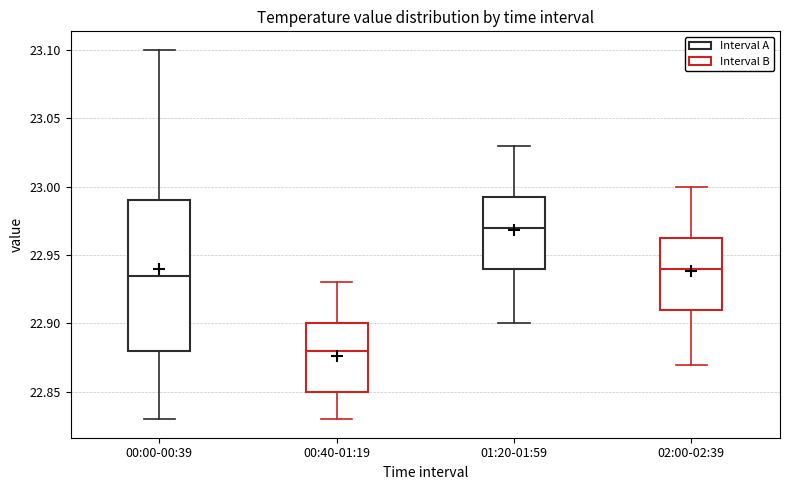

Where is the lower edge of the box for 00:00-00:39 on the y-axis? The values are not printed on the chart, so give them approximately, as read against the axis.

22.880